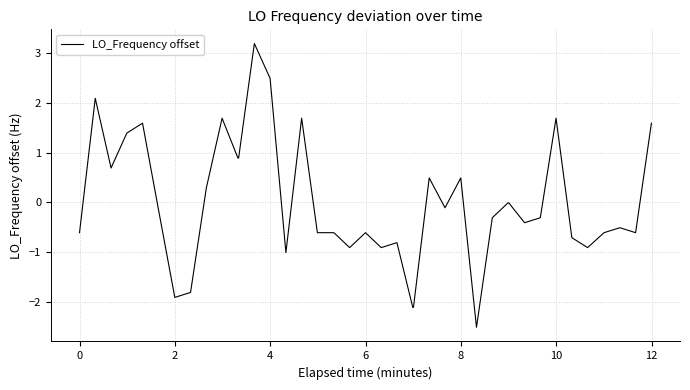

What is the difference between the maximum and minimum values?

5.7